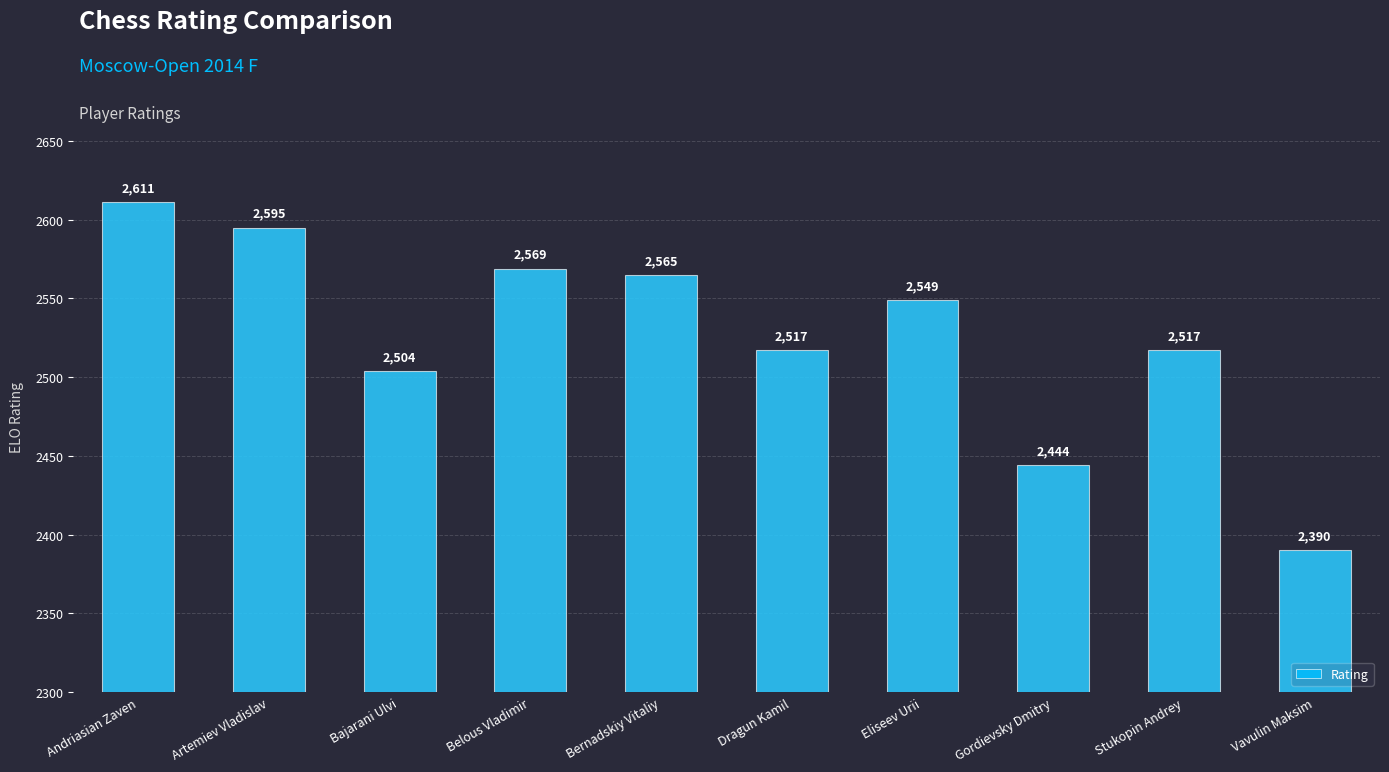

What is the value of the 1st bar from the left?

2611